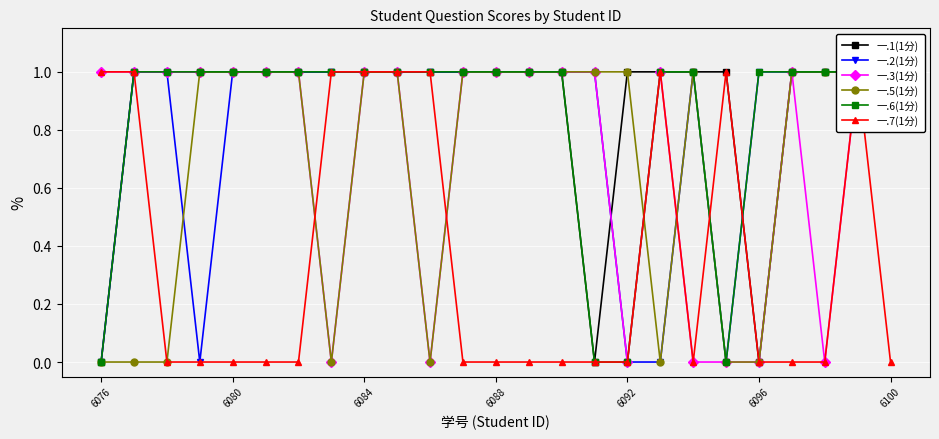

In 一.3(1分), how many points are lower than both neighbors (excluding endpoints)?

4